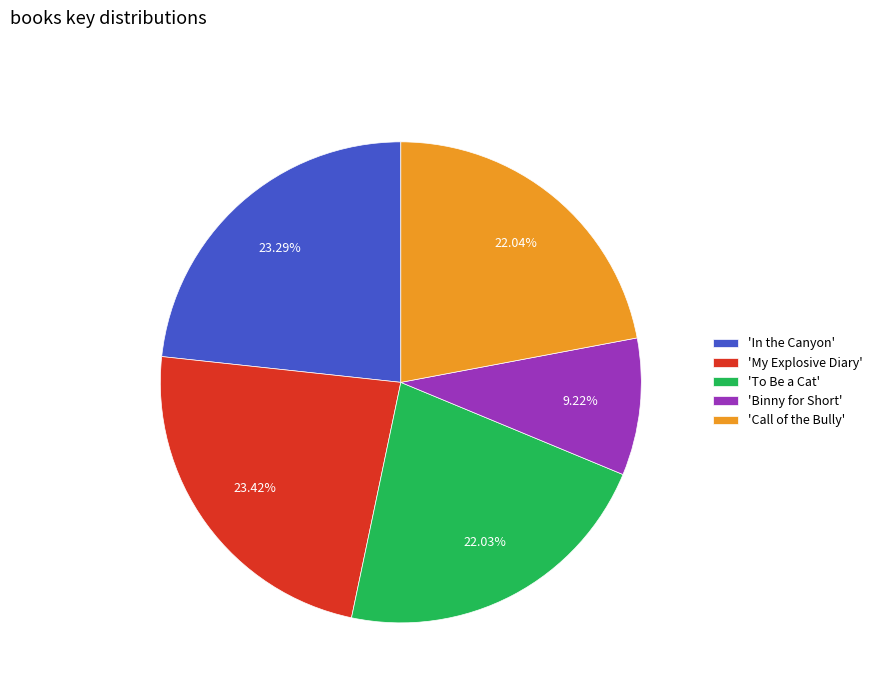

Do 'In the Canyon' and 'Binny for Short' together represent more than half of the pie?

No